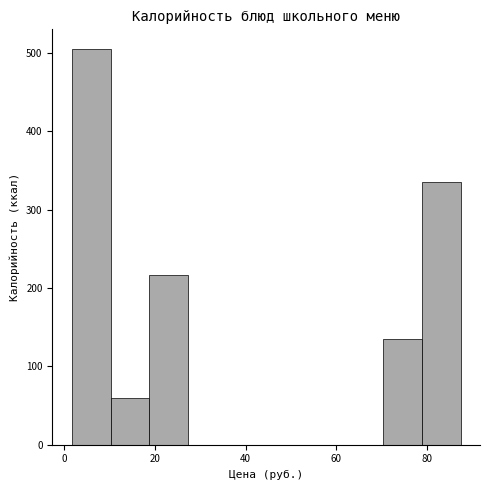

Which range on the x-axis has the tallest bar?

2 to 10